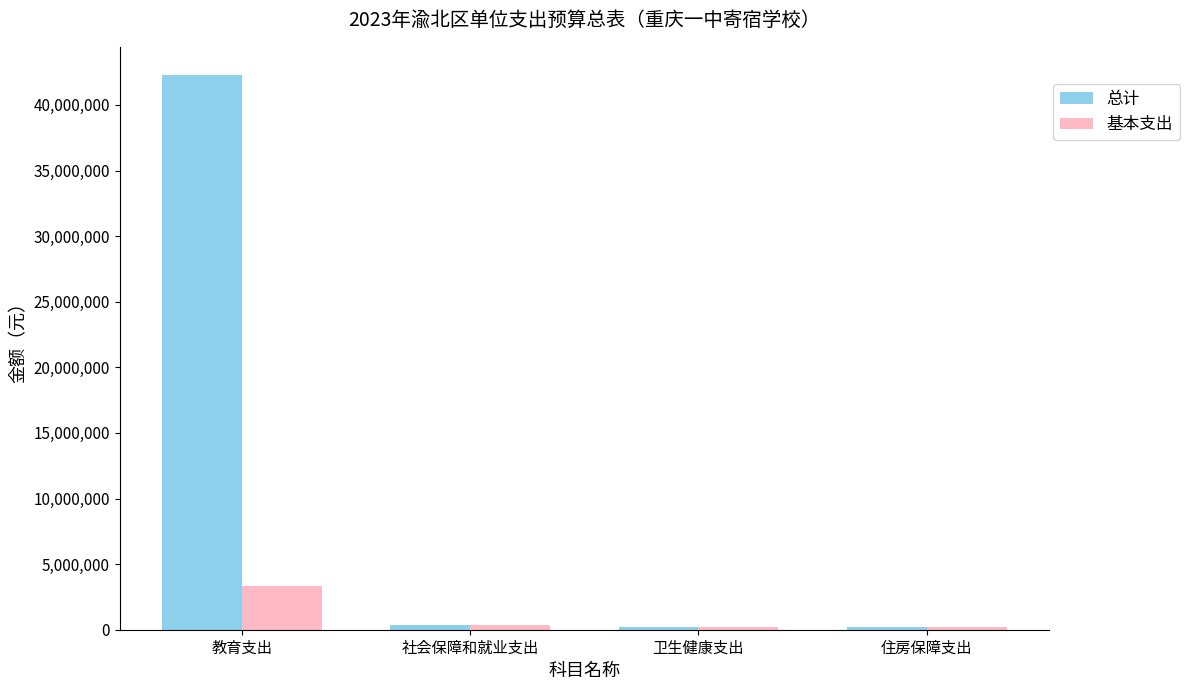

At how many categories does at least one series exceed 4444675?

1